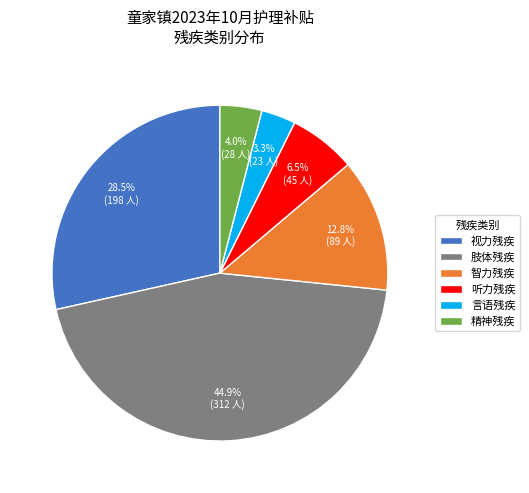

Which has a higher value, 言语残疾 or 肢体残疾?

肢体残疾